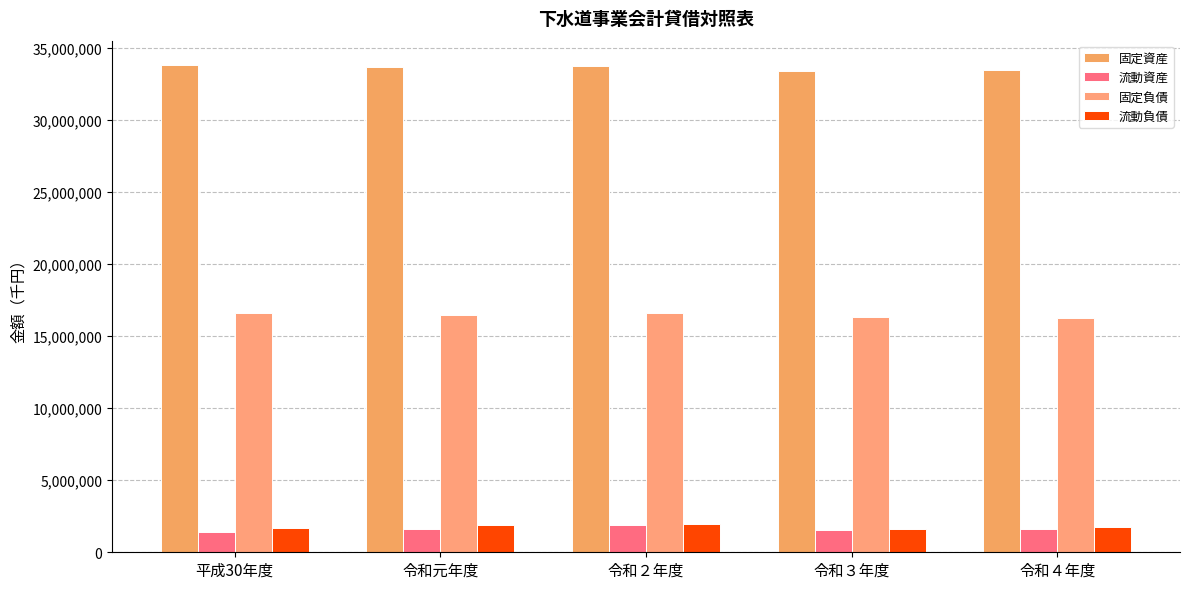

At which category is the sum across all series the highest?

令和２年度